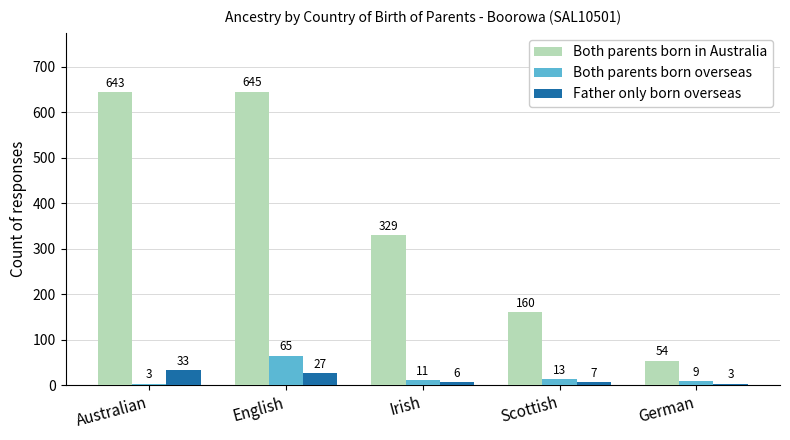

At how many categories does at least one series exceed 565?

2